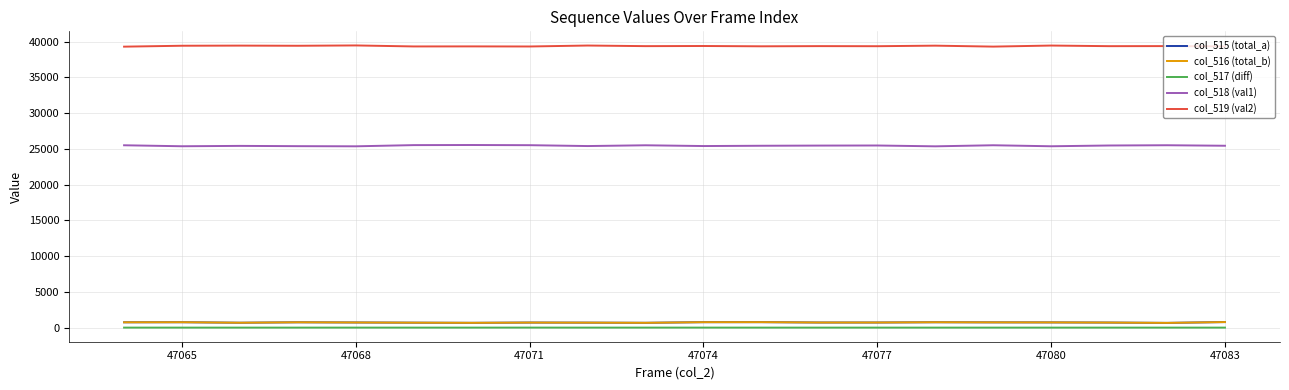

What is the greatest value displayed?

39461